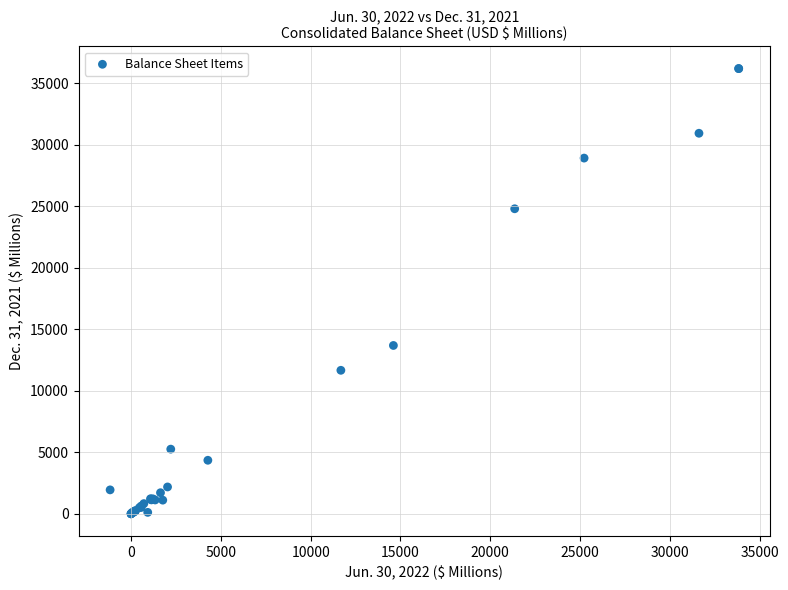

What Y value in the scatter plot is closest to 18102?

13689.7